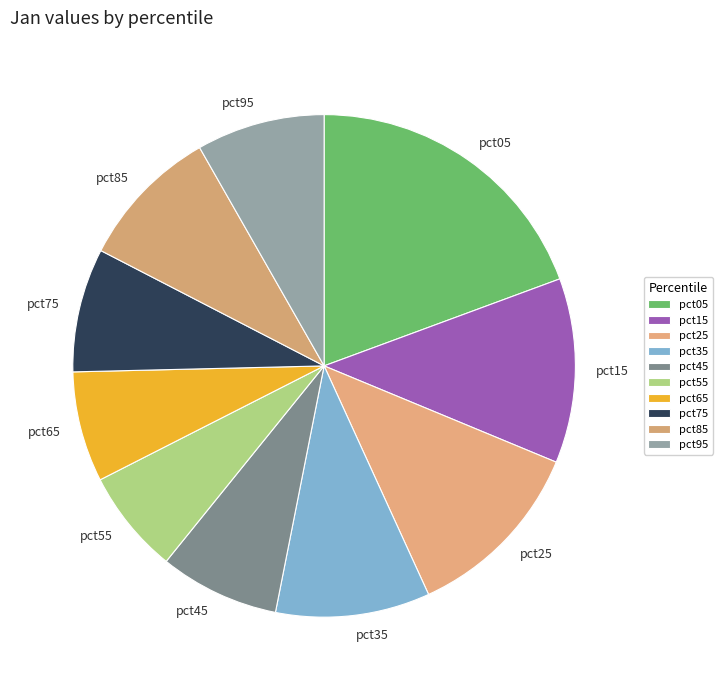

Combined, do pct15 and pct25 account for over 50%?

No